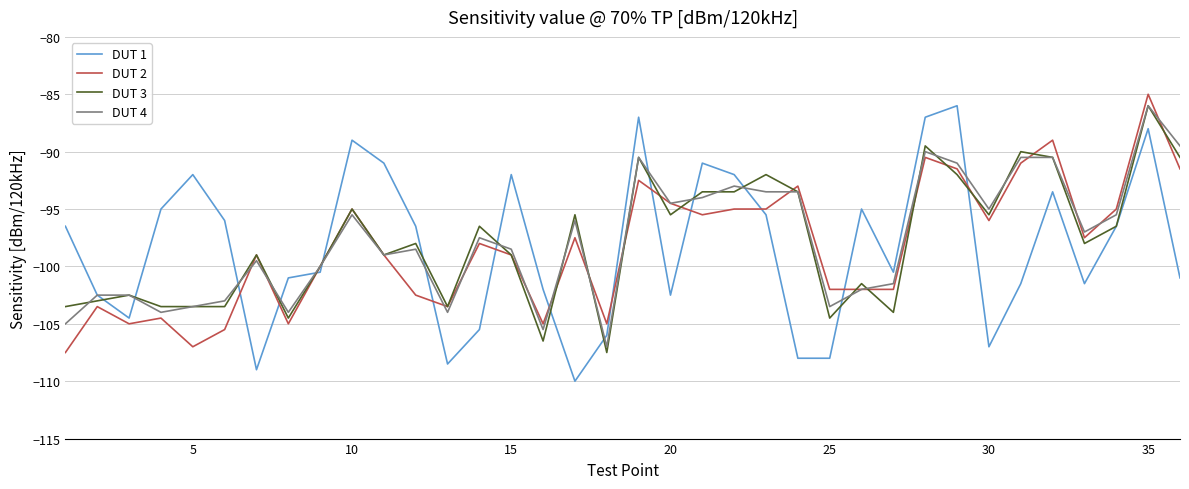

Which series has the largest range (max minus min)?

DUT 1